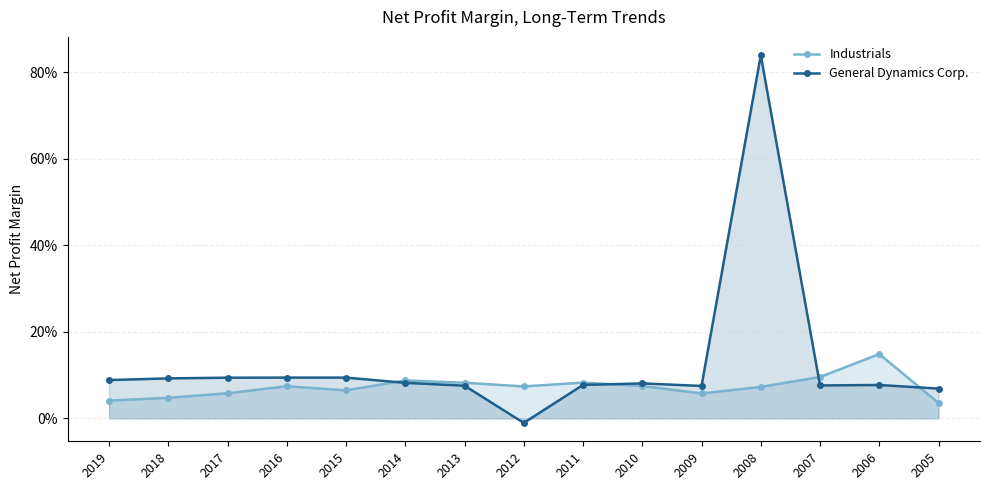

Reading left to right, transcribe all the data shown in this chart.

Industrials: 2019=0.0	2018=0.0	2017=0.1	2016=0.1	2015=0.1	2014=0.1	2013=0.1	2012=0.1	2011=0.1	2010=0.1	2009=0.1	2008=0.1	2007=0.1	2006=0.1	2005=0.0
General Dynamics Corp.: 2019=0.1	2018=0.1	2017=0.1	2016=0.1	2015=0.1	2014=0.1	2013=0.1	2012=-0.0	2011=0.1	2010=0.1	2009=0.1	2008=0.8	2007=0.1	2006=0.1	2005=0.1